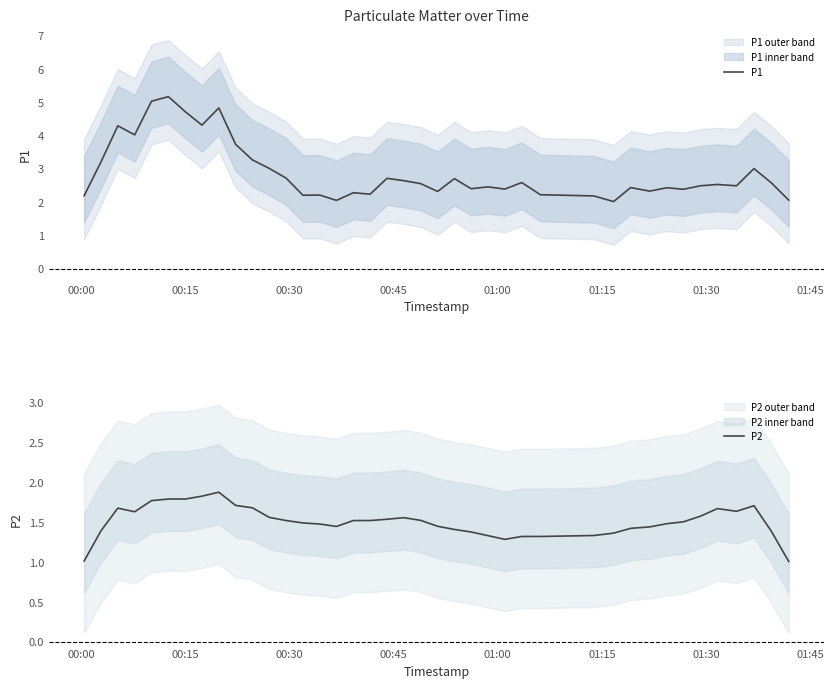

True or false: P1 and P2 cross at least once.

False